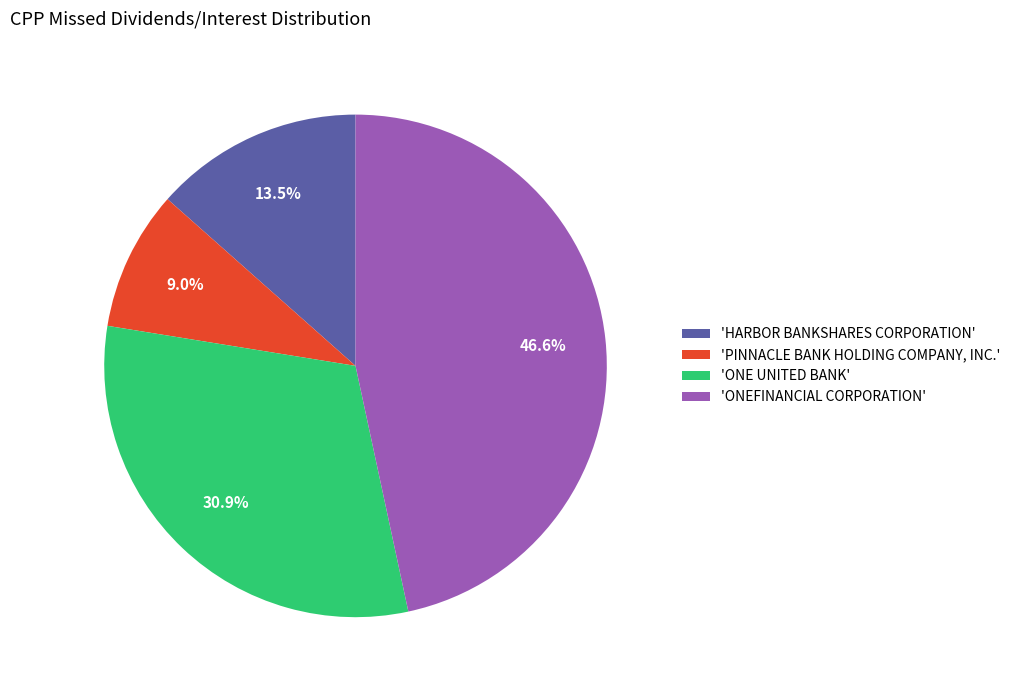

What is the ratio of the value at 'PINNACLE BANK HOLDING COMPANY, INC.' to the value at 'HARBOR BANKSHARES CORPORATION'?

0.7